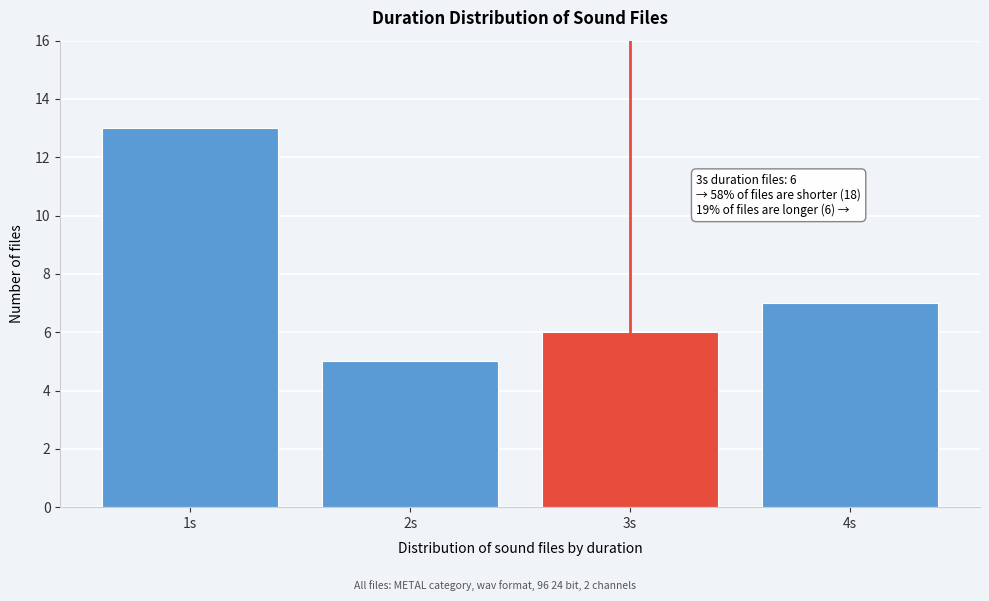

Reading left to right, what are all the values shown in this chart?

1s=13	2s=5	3s=6	4s=7